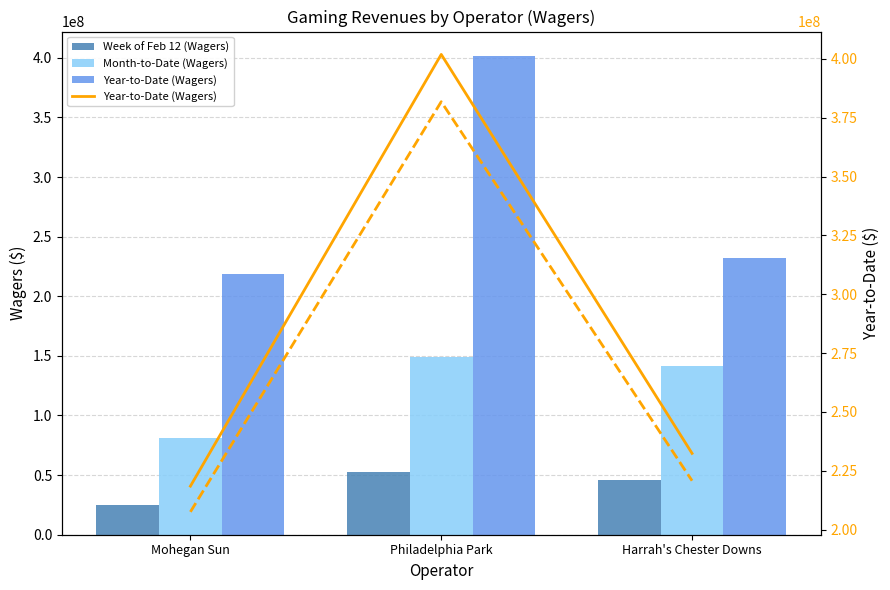

Is the value of Year-to-Date (Wagers) at Philadelphia Park greater than the value of Week of Feb 12 (Wagers) at Philadelphia Park?

Yes